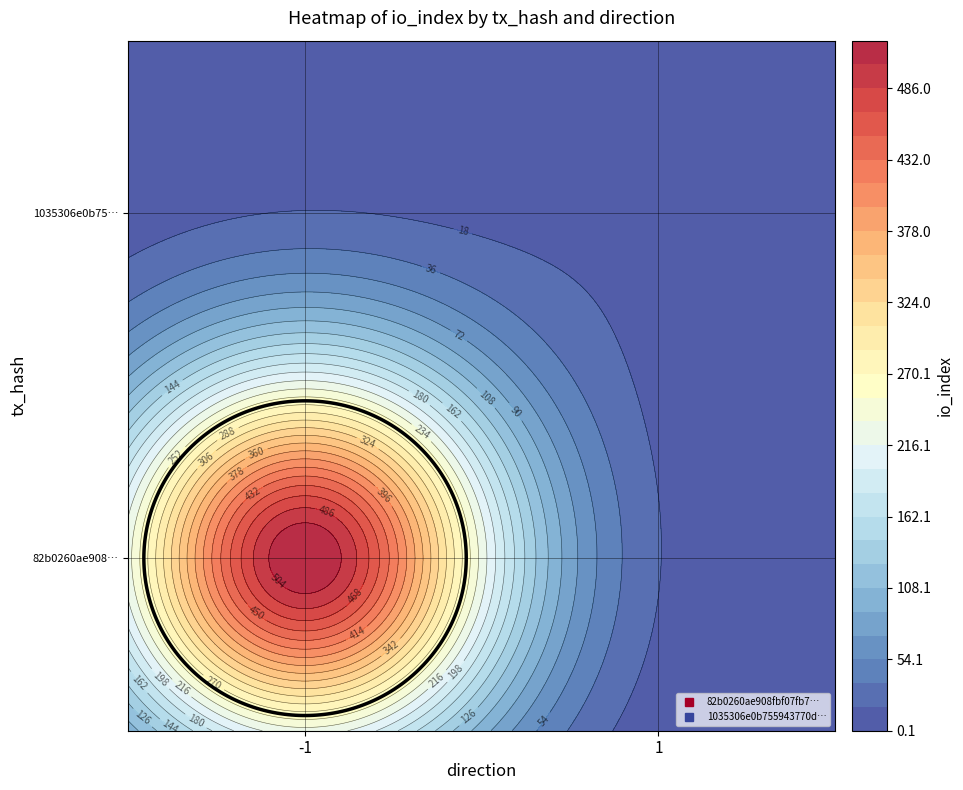

Reading right to left, what are all the values shown in this chart?

82b0260ae908fbf07fb73dbcdbf90c44f4d61bc: io_index=522	direction=-1
1035306e0b755943770d5e944cffdc5fb7dab04: io_index=13	direction=1